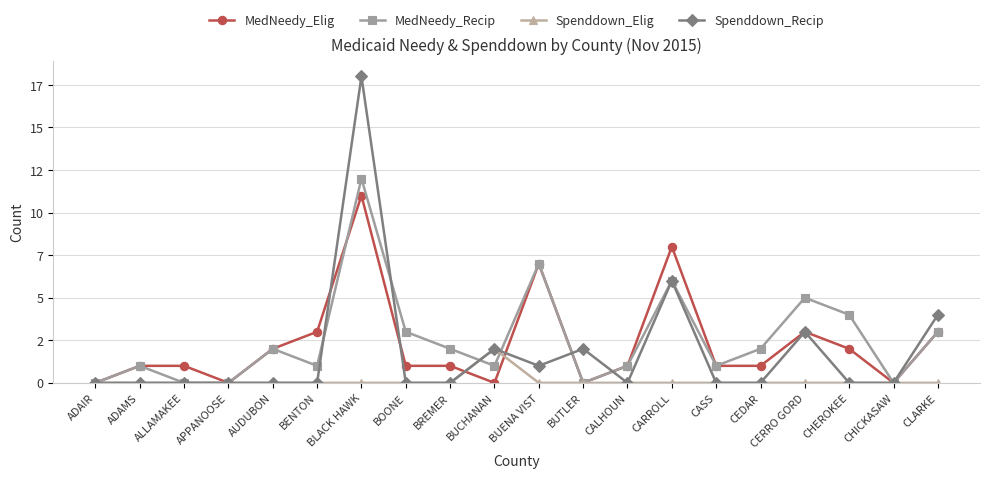

What is the label of the 16th point from the left?

CEDAR